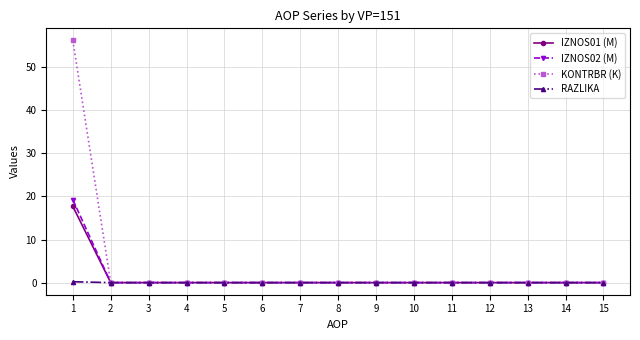

Is the value of KONTRBR (K) at 1 greater than the value of RAZLIKA at 15?

Yes